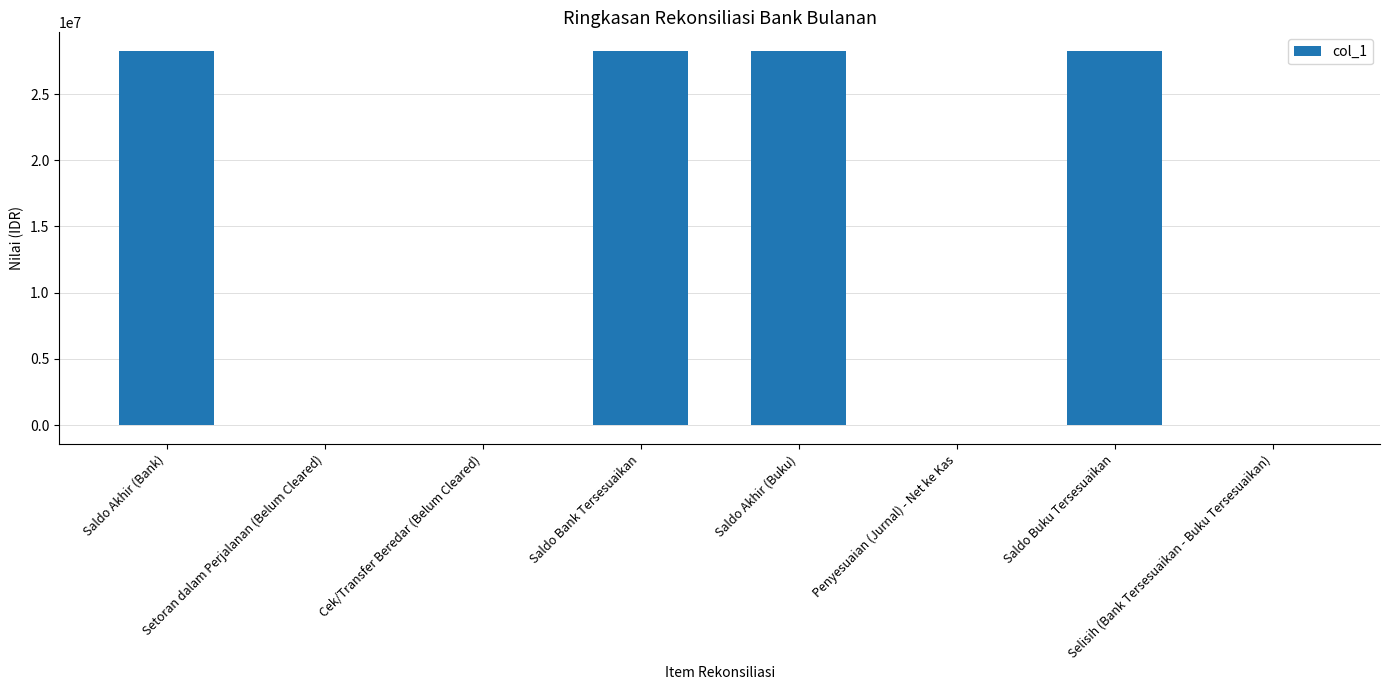

What is the greatest value displayed?

28250000